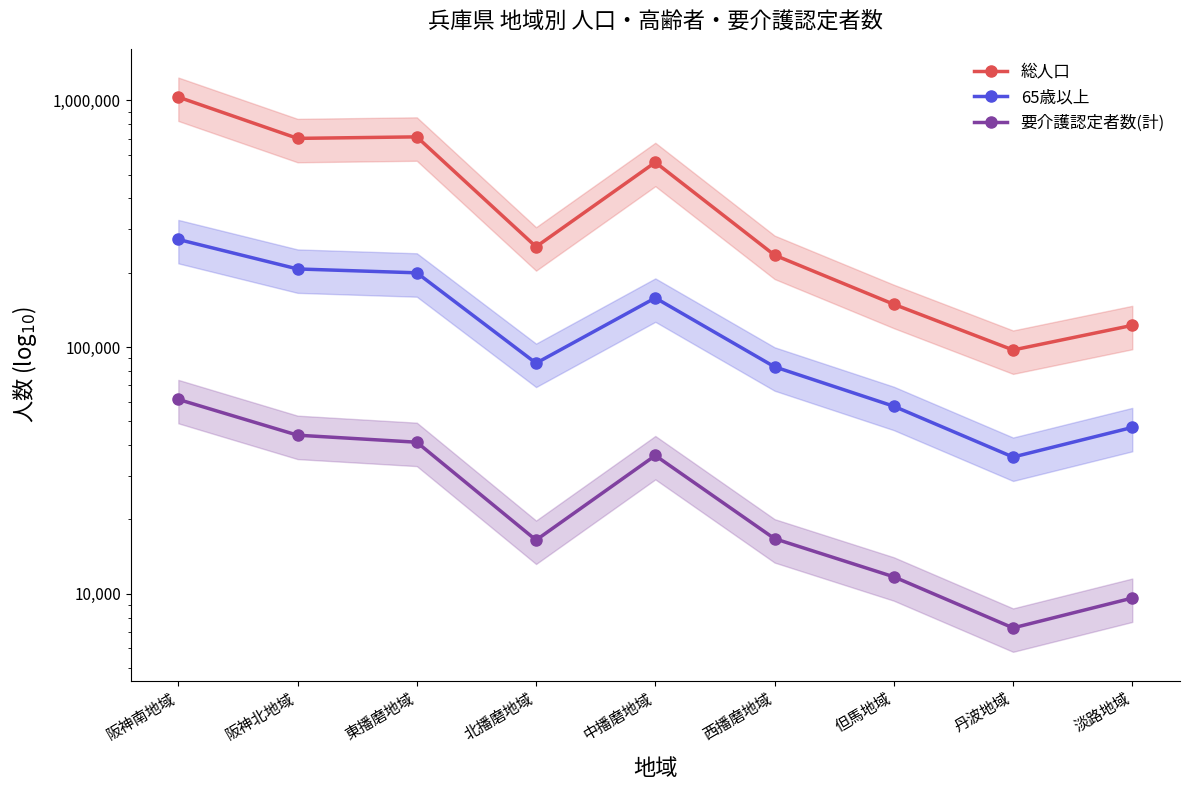

At which label does 総人口 reach its peak?

阪神南地域